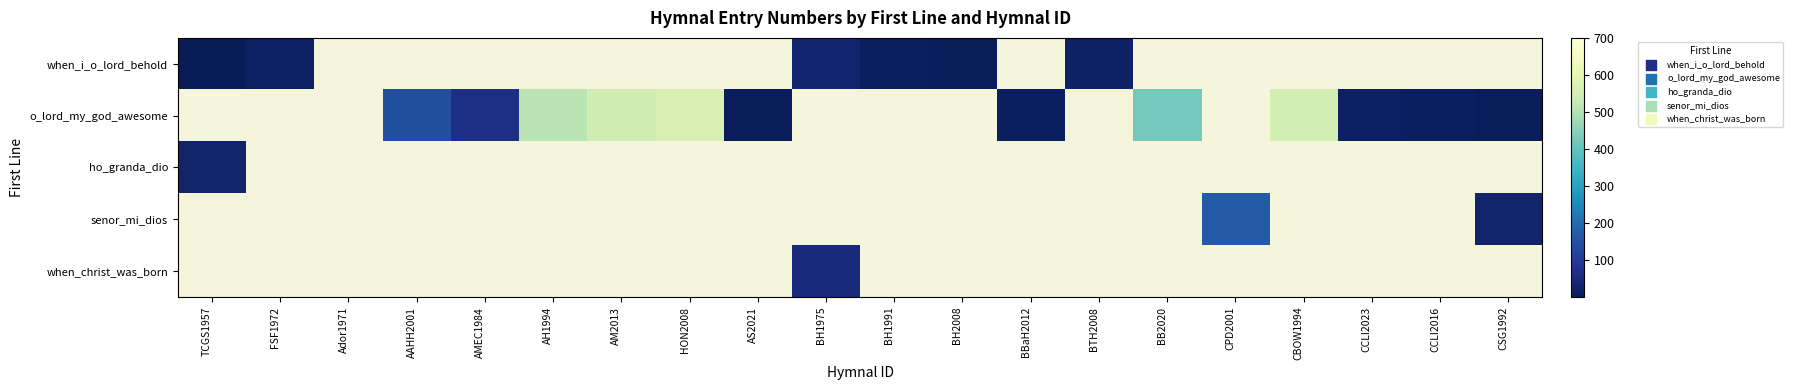

At how many categories does at least one series exceed 500?

4